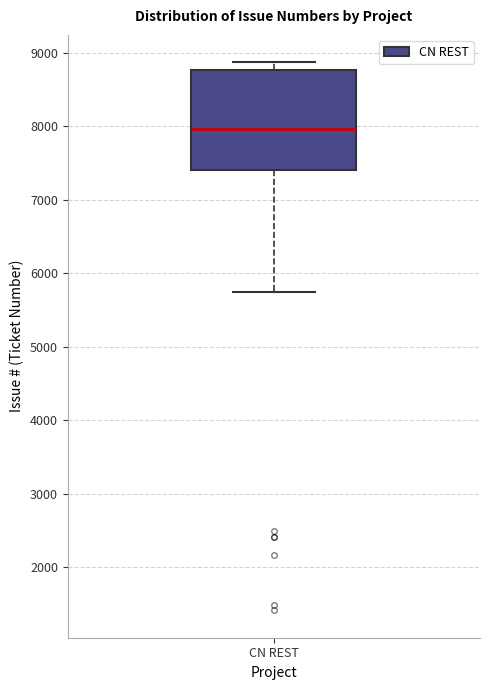

Read this box plot against the y-axis: the position of the median line, the range covered by the box, and the ends of both whiskers. The values are not printed on the chart, so give them approximately, as read against the axis.

median 8000, box 7400 to 8800, whiskers 5700 to 8900